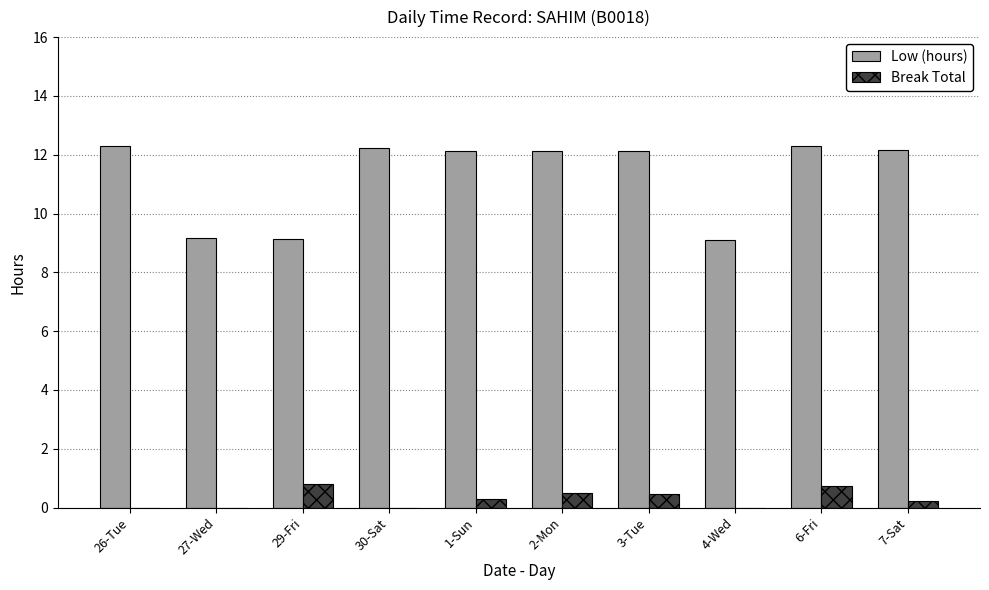

Is the value of Break Total at 4-Wed greater than the value of Low (hours) at 29-Fri?

No